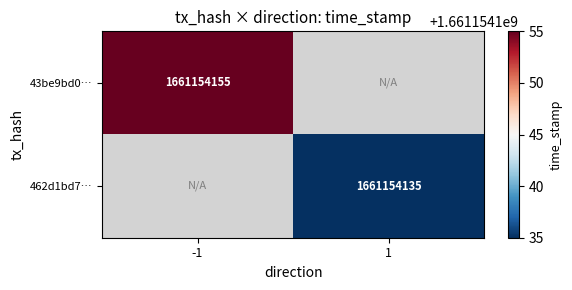

Rank the series by their average value, from highest to lowest.

43be9bd095a867029840e6ed7e1be7f122a316a, 462d1bd7b88cc304db9277df286280dbaaf6bd2